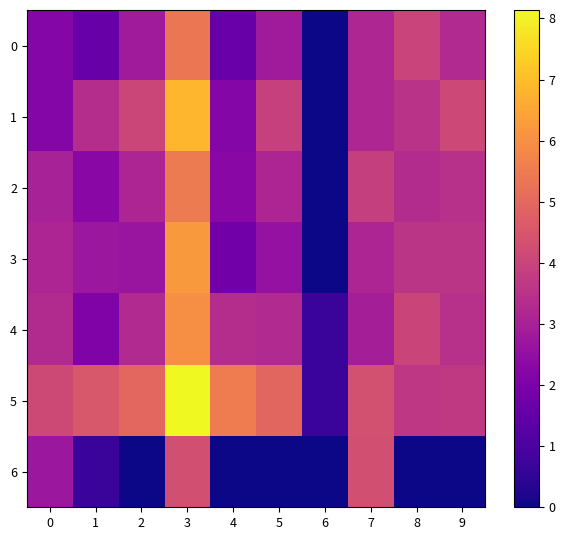

At 1, list the series in order from smallest to largest.

6, 0, 4, 2, 3, 1, 5